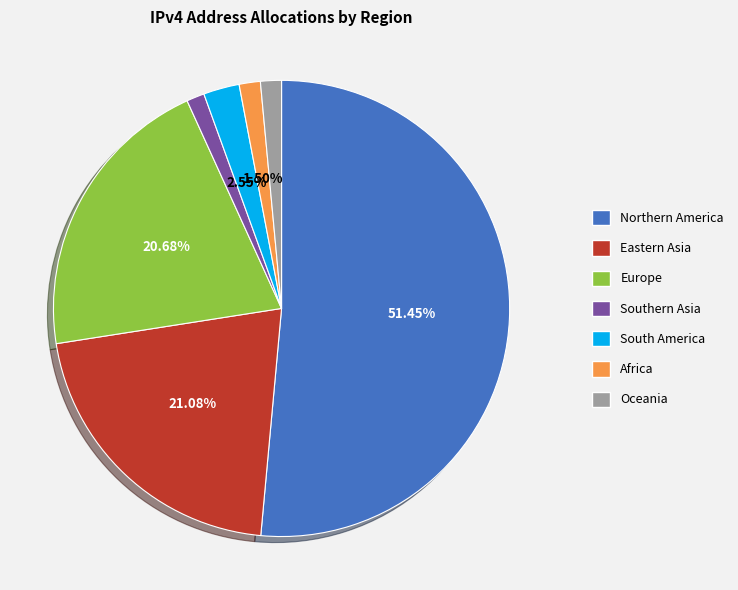

Which category accounts for the majority?

Northern America